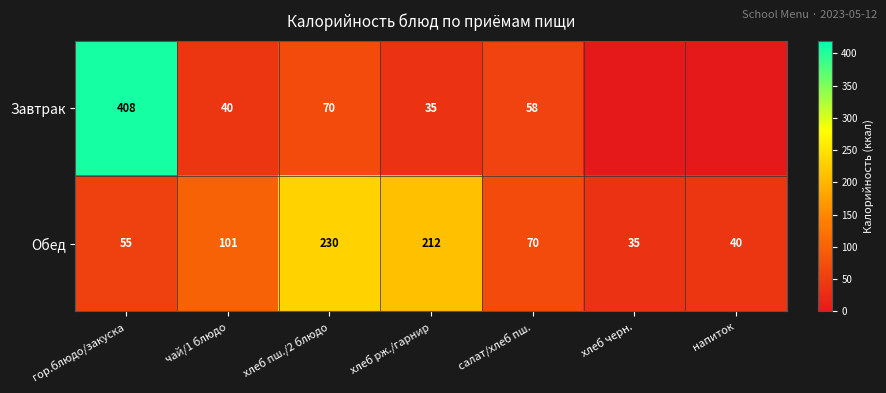

Between гор.блюдо/закуска and хлеб пш./2 блюдо, which series saw the biggest shift?

Завтрак